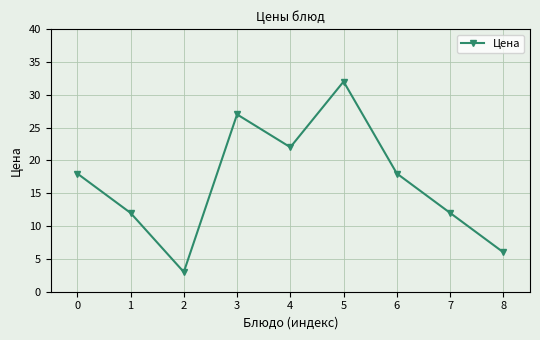

The chart shows a value of 18 at 6. True or false?

True